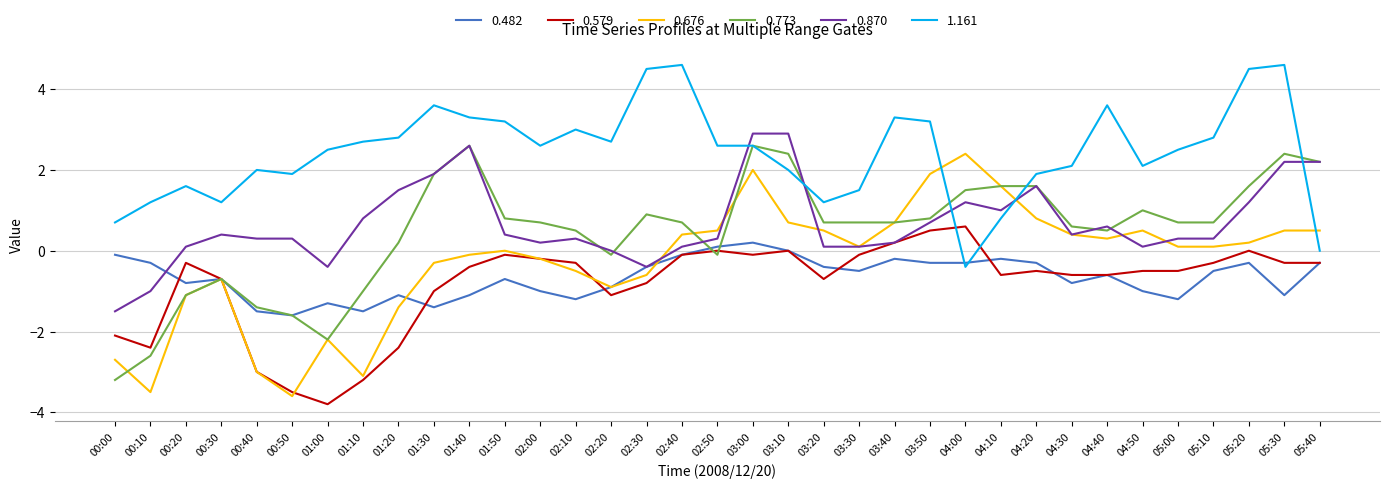

What is the spread (max minus min) of values at 03:40?

3.5